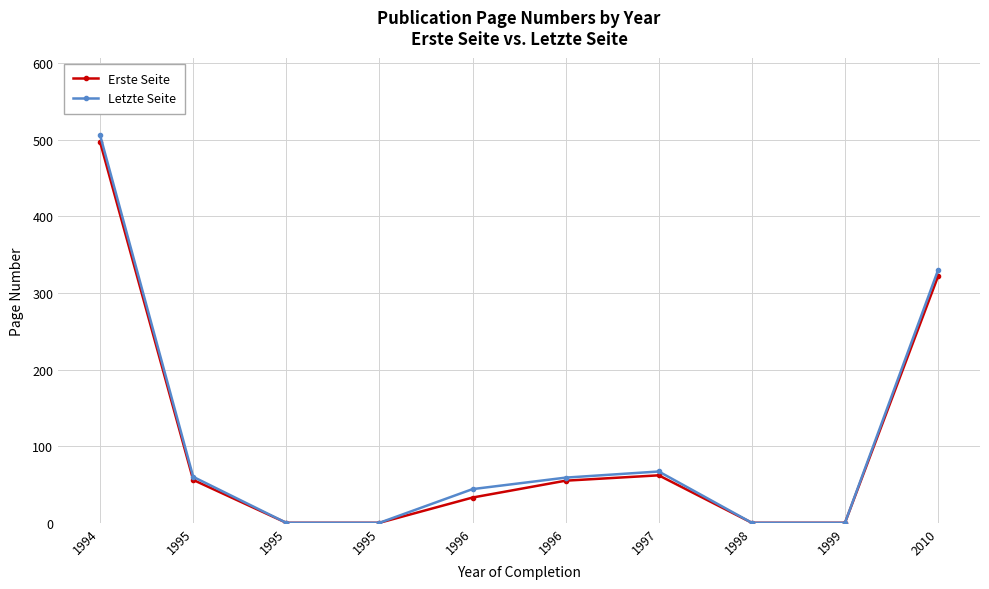

What is the total value across all series at 1995?

116